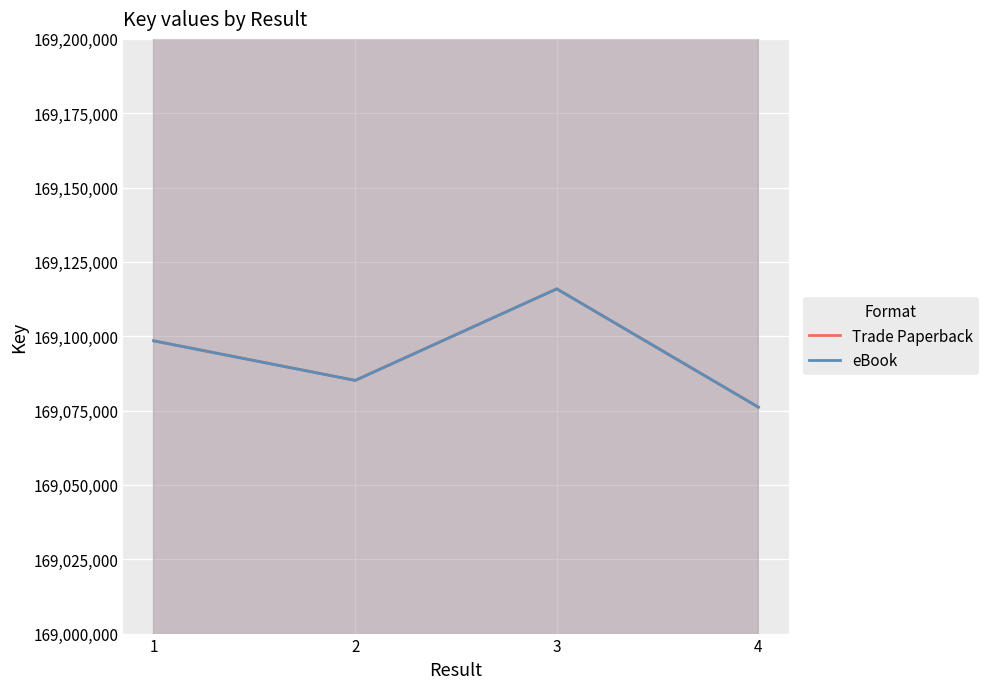

True or false: eBook has a value of 169115929 at 3.

True